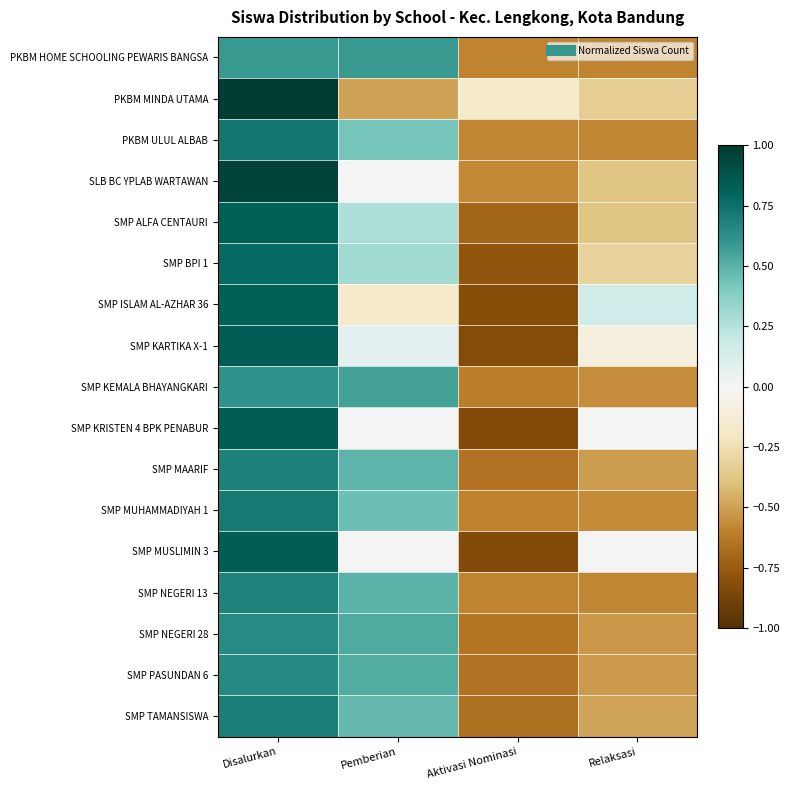

Which has a higher value, Disalurkan or Pemberian?

Disalurkan